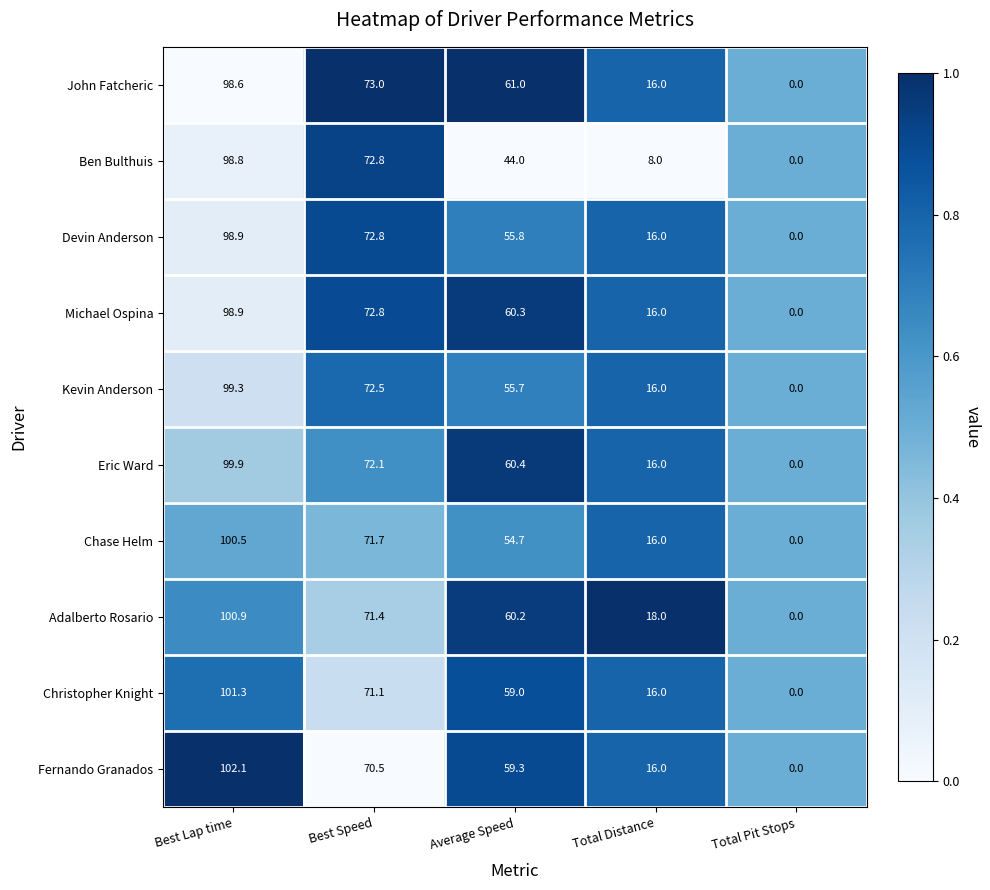

Which series has the largest range (max minus min)?

Fernando Granados